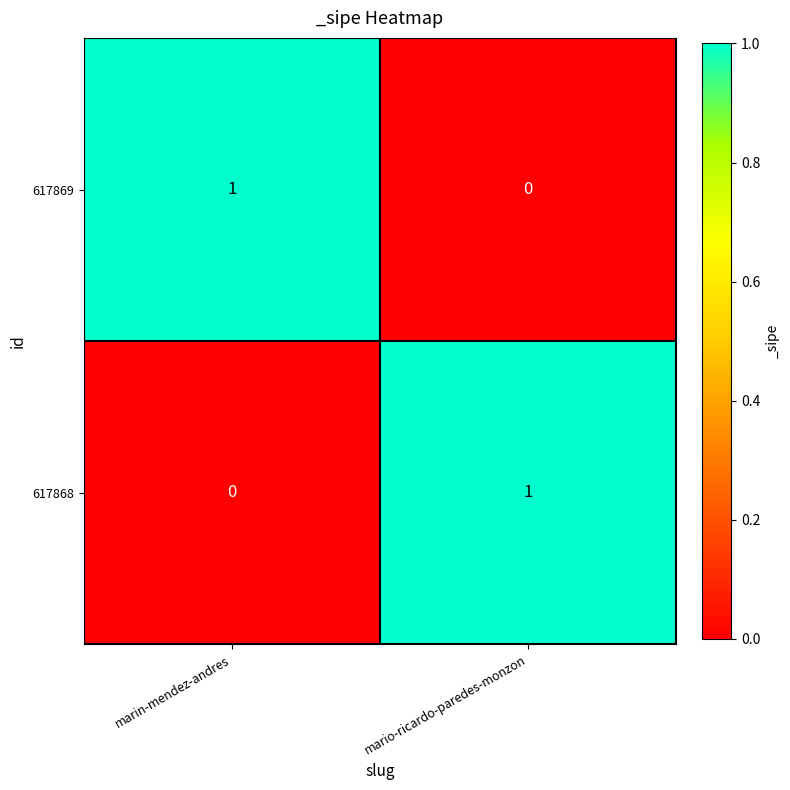

What is the maximum value shown in the chart?

1